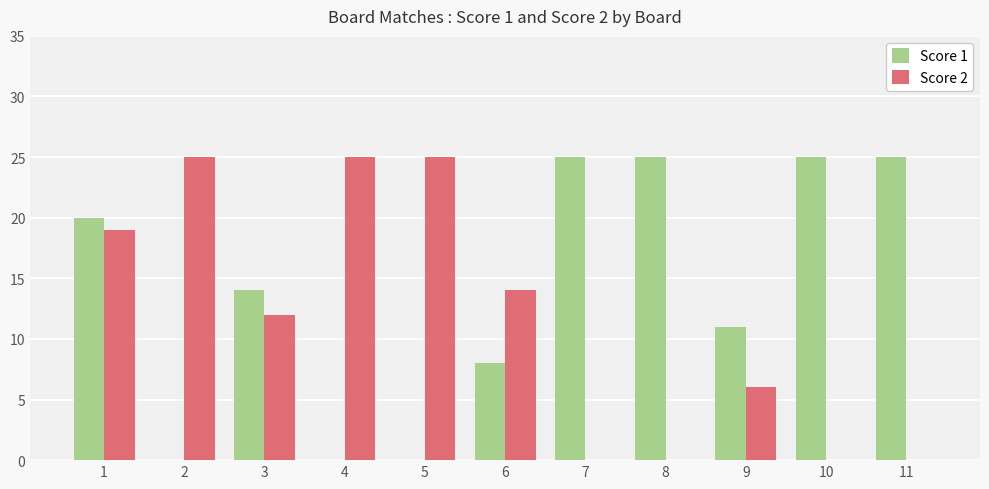

How many data points does each series have?

11